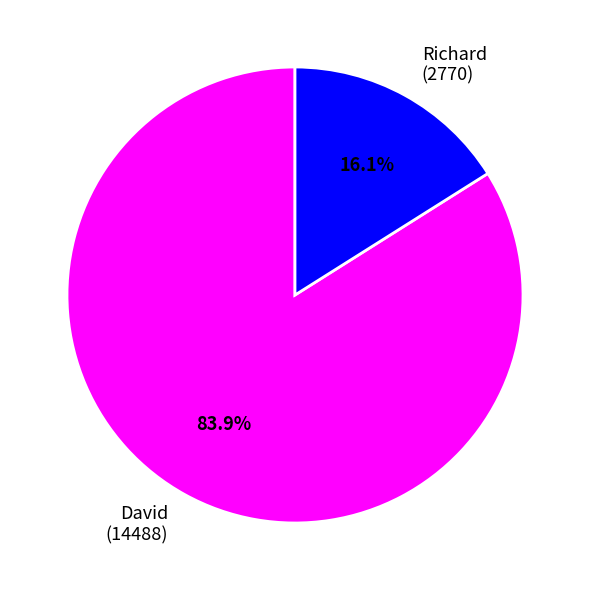

Does any single category account for the majority?

Yes